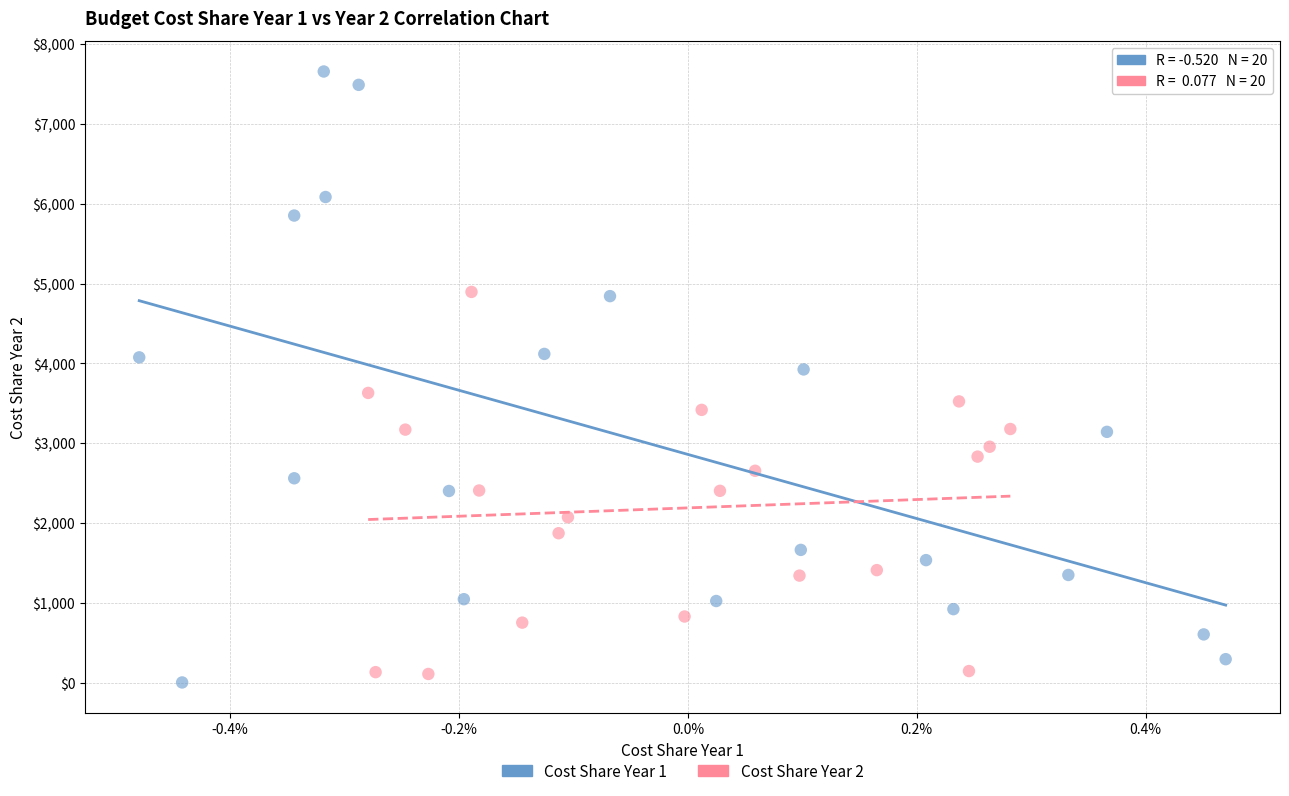

What are all the series names shown in the legend?

Cost Share Year 1, Cost Share Year 2